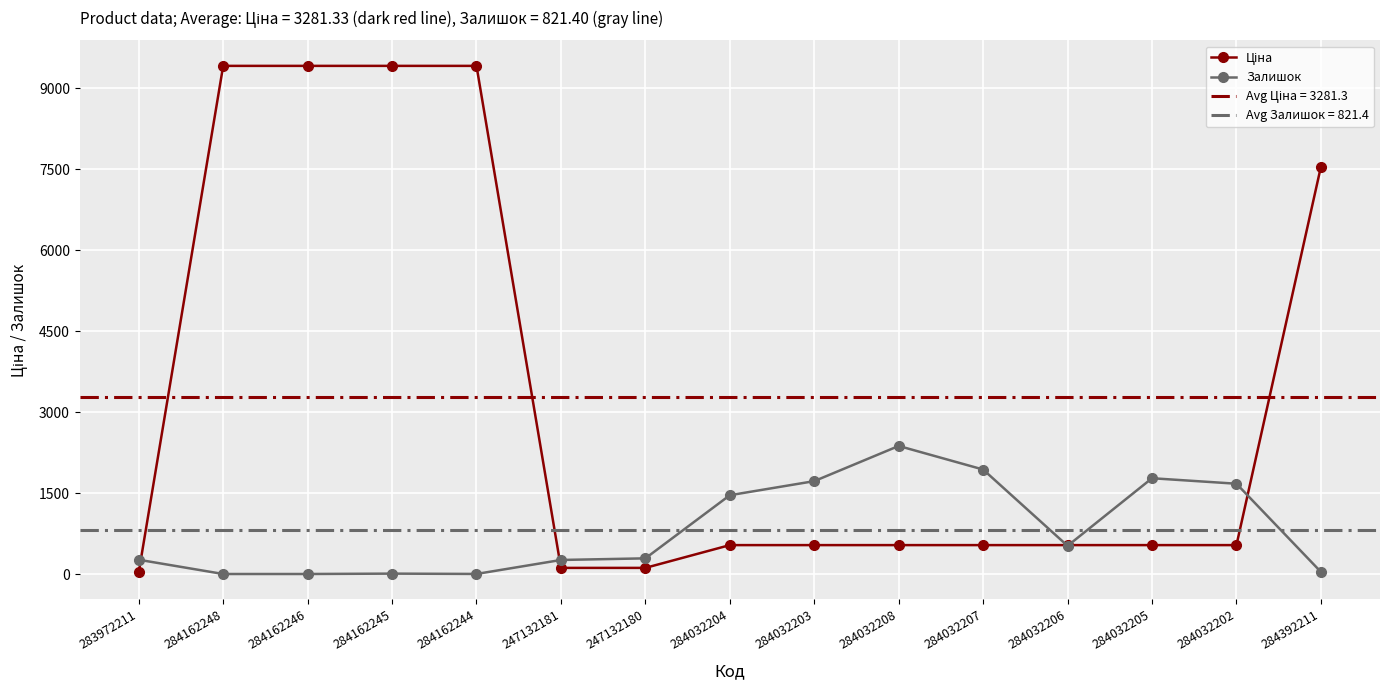

Reading left to right, transcribe all the data shown in this chart.

Ціна: 32.0	9416.9	9416.9	9416.9	9416.9	113.3	113.3	535.4	535.4	535.4	535.4	535.4	535.4	535.4	7545.9
Залишок: 264.0	0.0	0.0	7.0	1.0	260.0	290.0	1460.0	1721.0	2373.0	1936.0	522.0	1775.0	1673.0	39.0